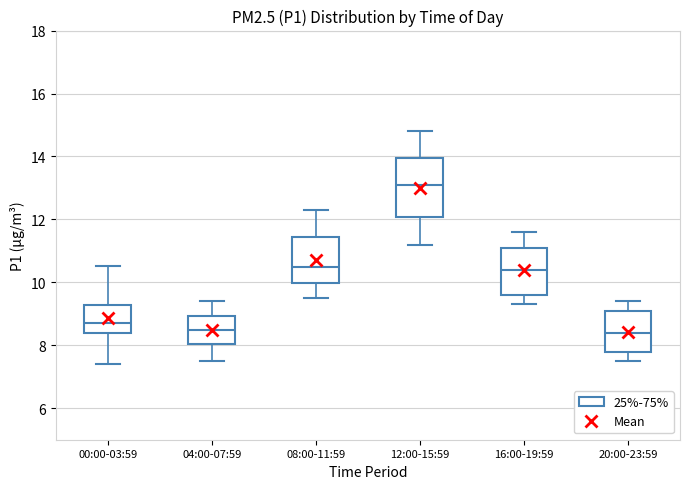

Comparing the boxes themselves (not the whiskers), which one is the tallest?

12:00-15:59